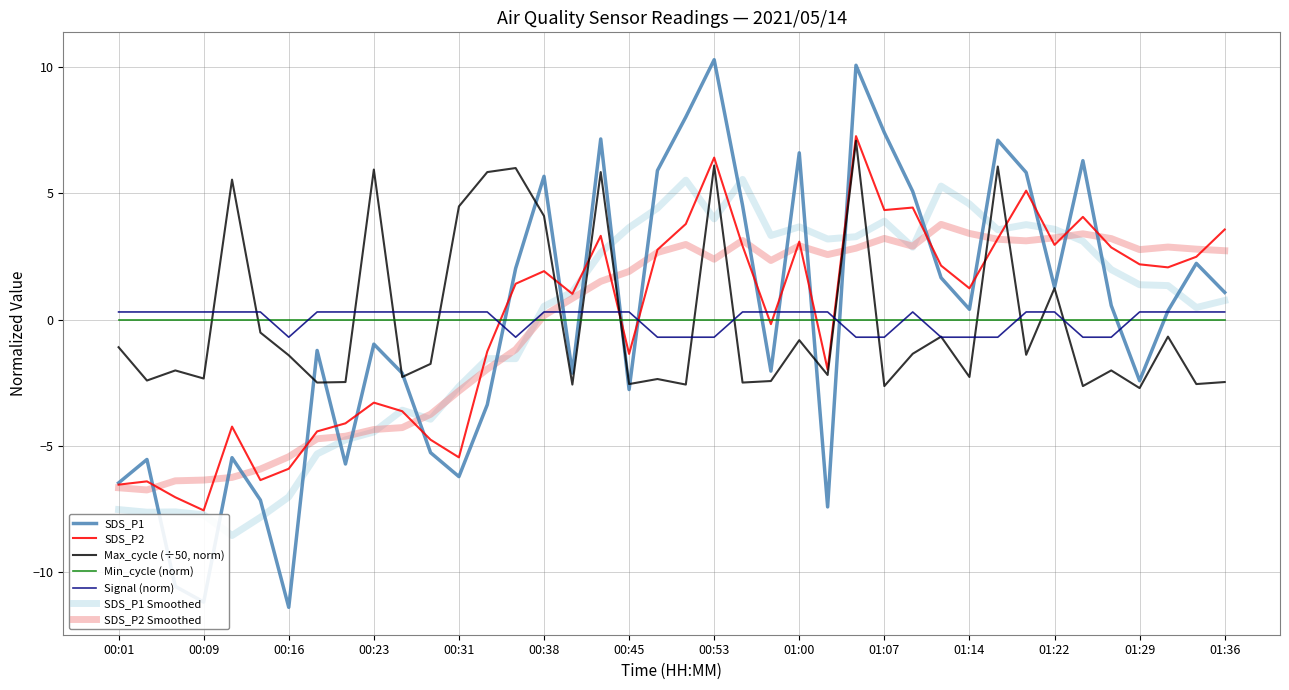

What is the maximum value for Max_cycle (÷50, norm)?

7.1